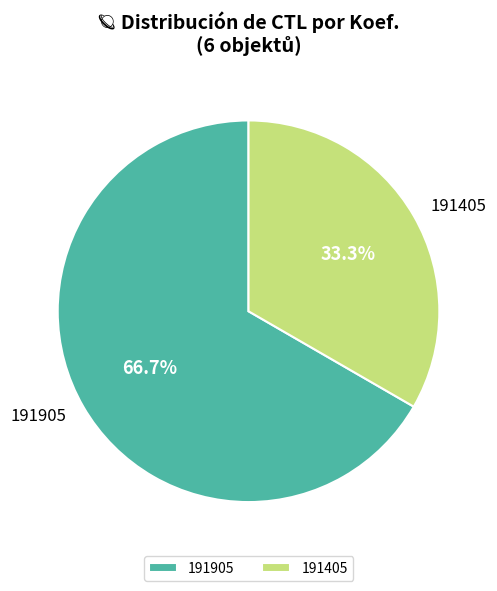

Which category accounts for the majority?

191905